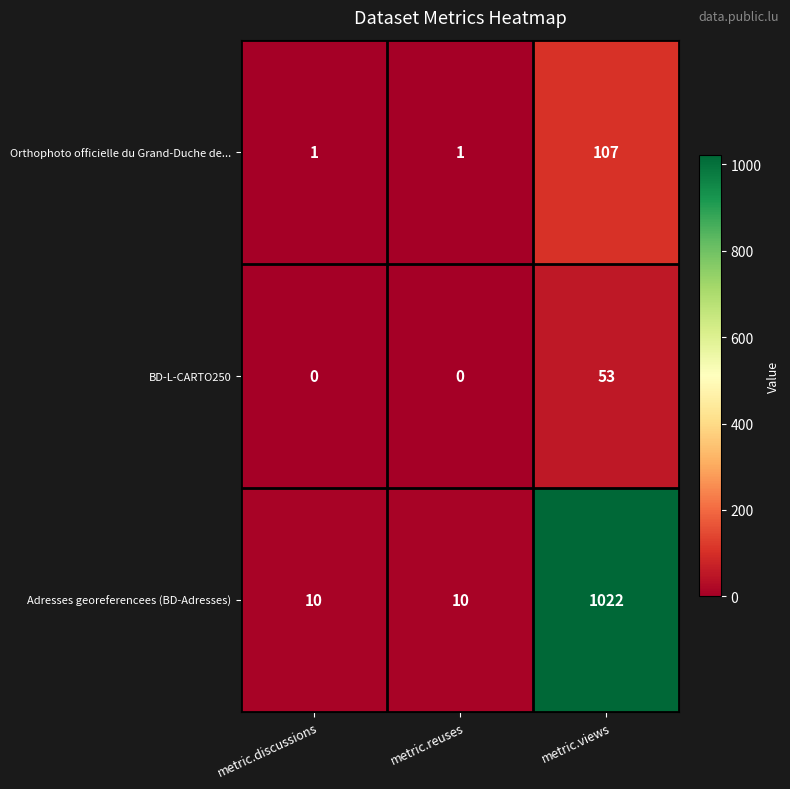

Between metric.reuses and metric.views, which series saw the biggest shift?

Adresses georeferencees (BD-Adresses)